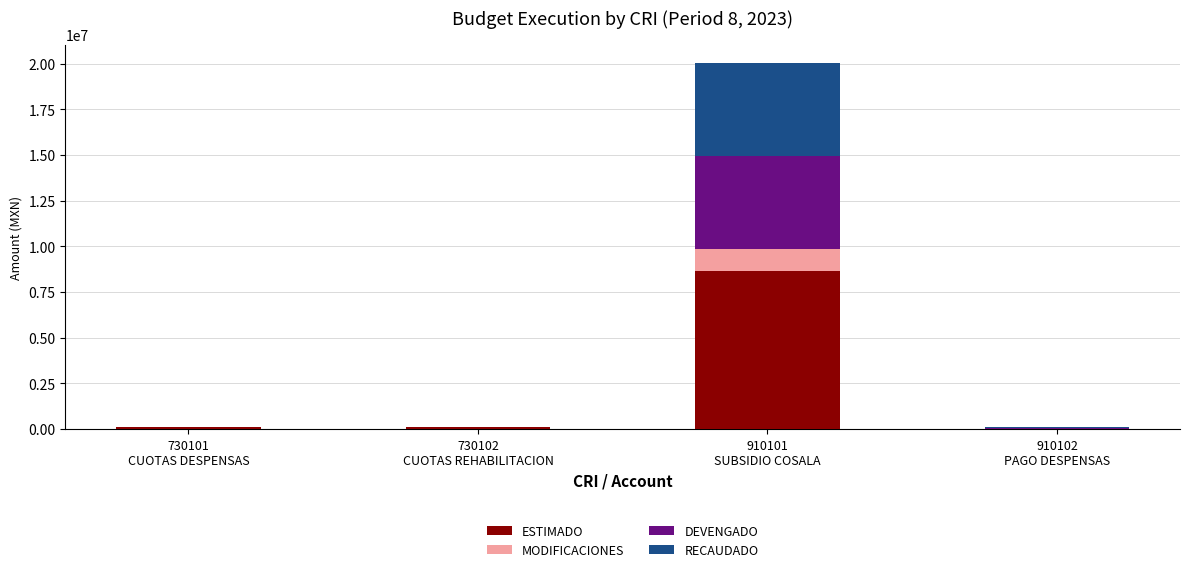

What value does the ESTIMADO series have at 730102
CUOTAS REHABILITACION?

122200.0